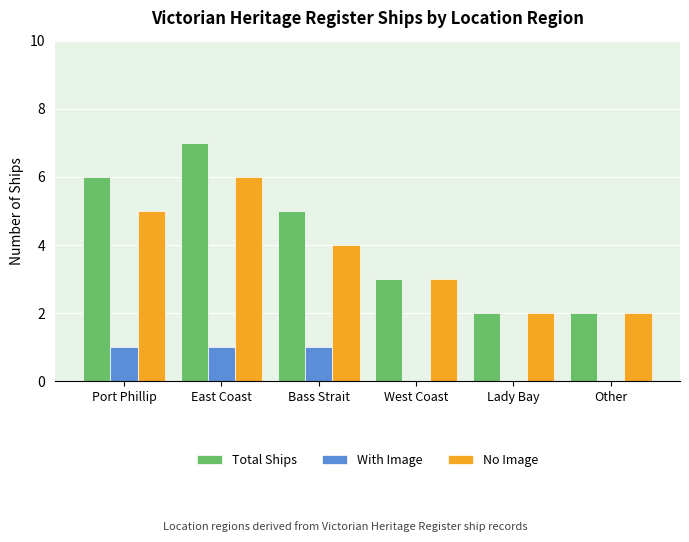

How many groups of bars are there?

6